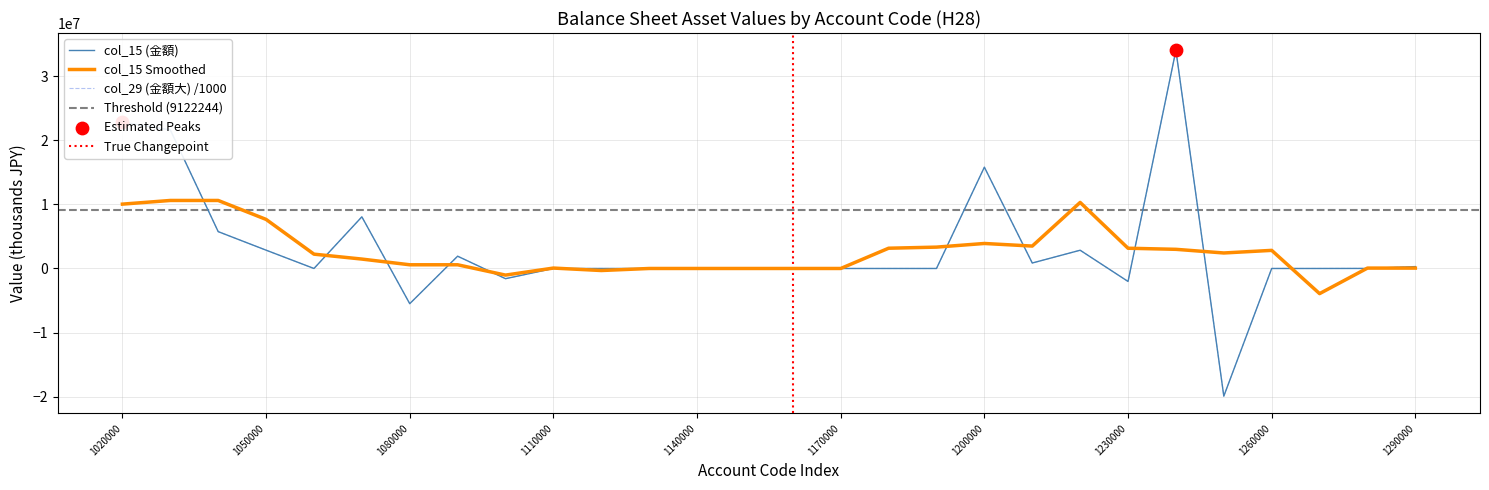

What is the minimum value for col_29 (金額大) /1000?

-19923639.2